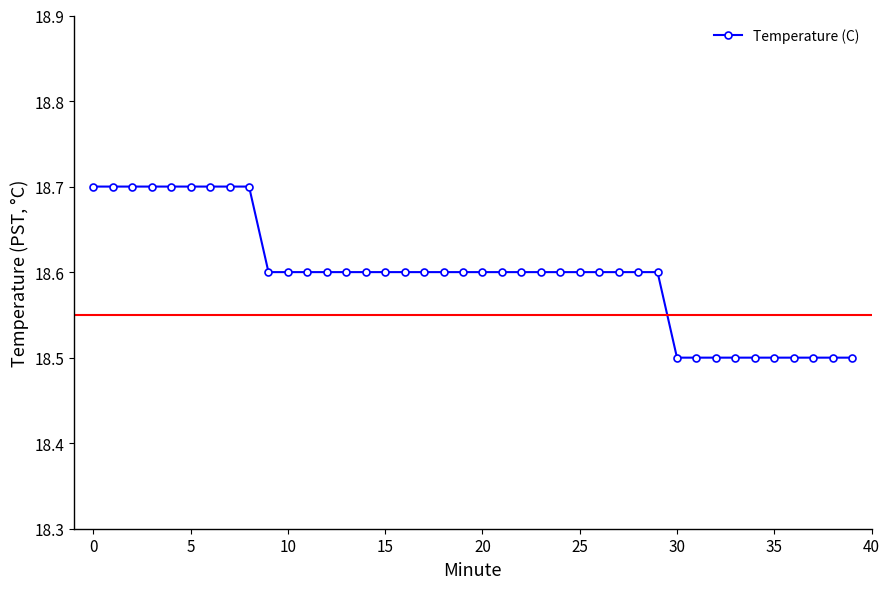

Count the values in the range 18 to 19.

40